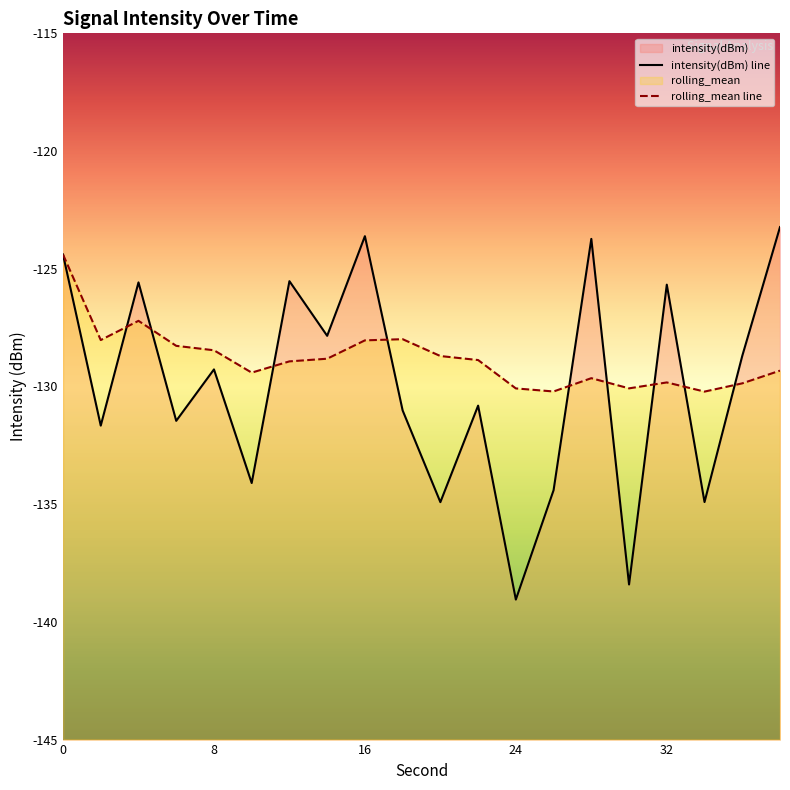

The value of intensity(dBm) at 26 is -205.4. True or false?

False